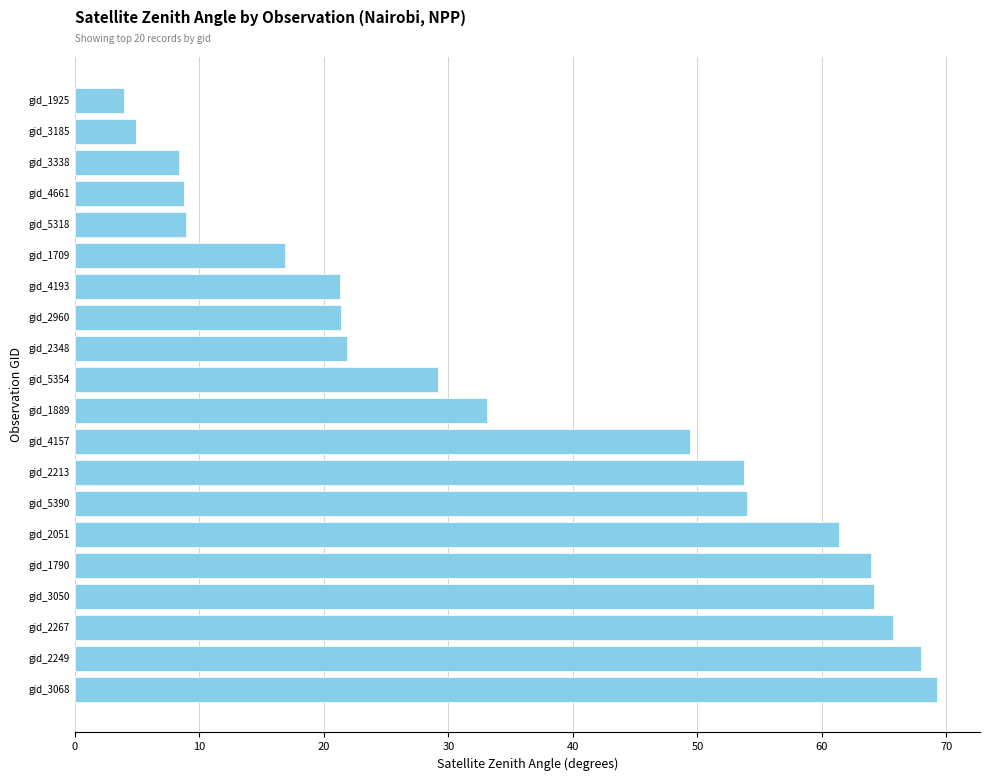

What is the change in value from gid_3050 to gid_4661?

-55.4